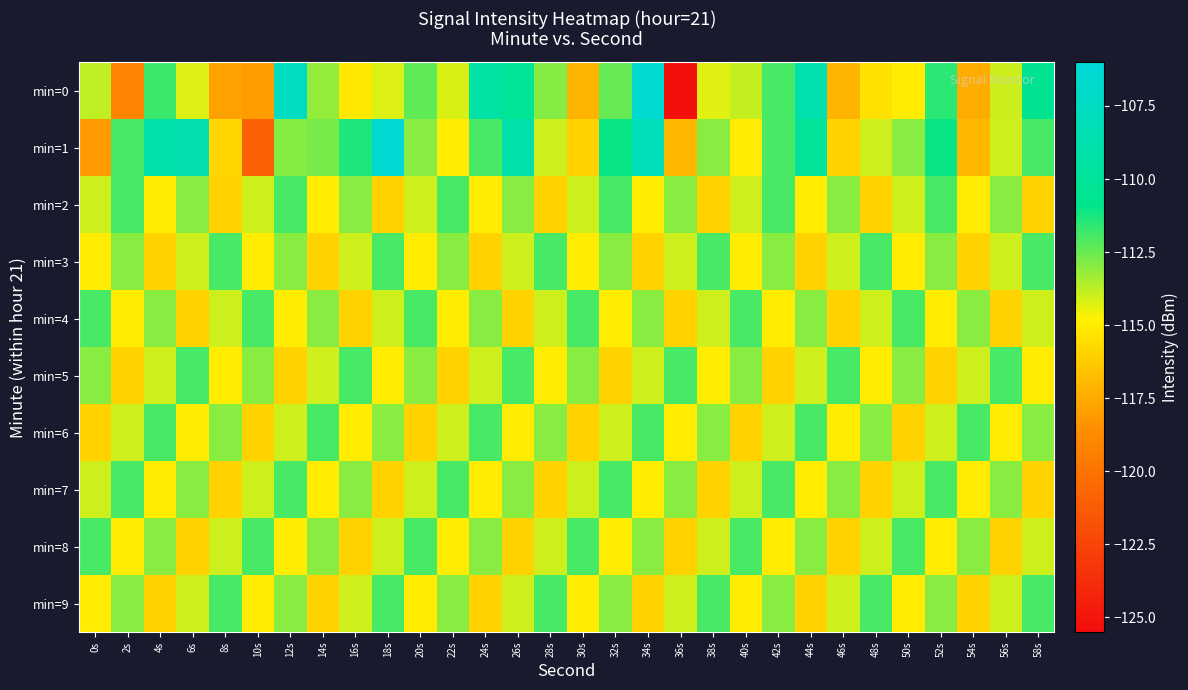

Rank the series by their maximum value, from lowest to highest.

min=2, min=3, min=4, min=5, min=6, min=7, min=8, min=9, min=0, min=1